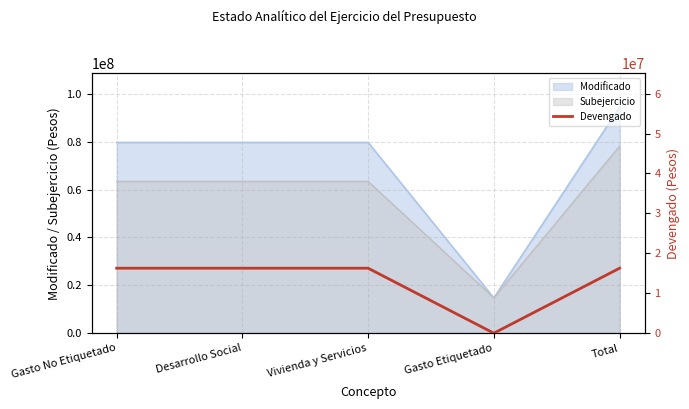

What is the approximate value of Modificado at Desarrollo Social?

79722198.0